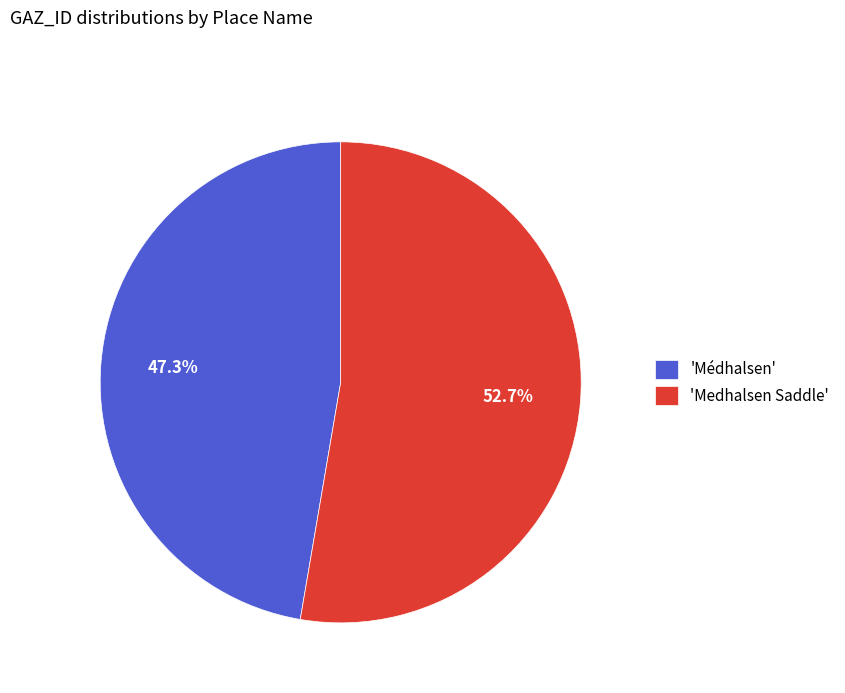

Rank the categories by value from highest to lowest.

'Medhalsen Saddle', 'Médhalsen'